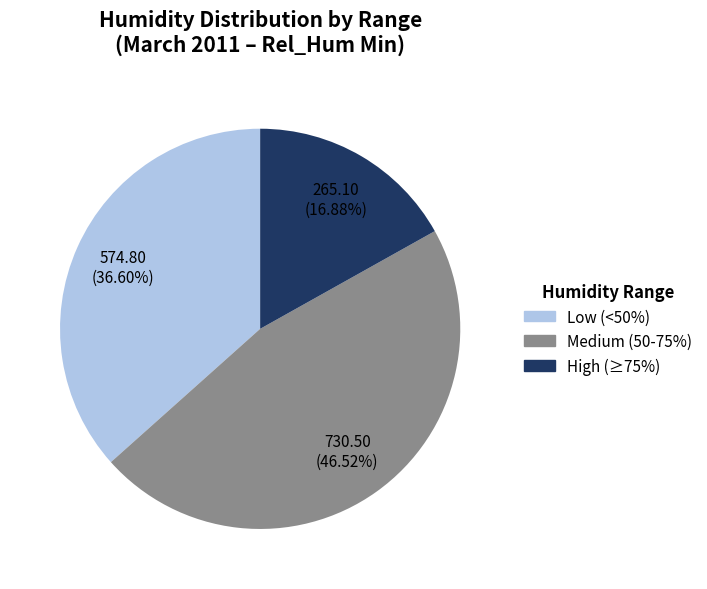

Does any single category account for the majority?

No